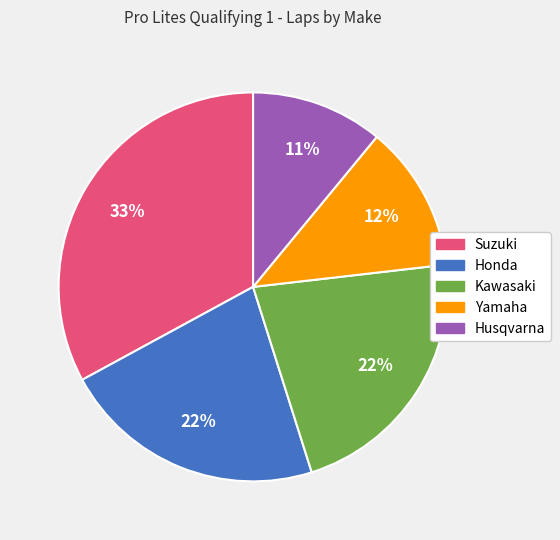

Does any single category account for the majority?

No